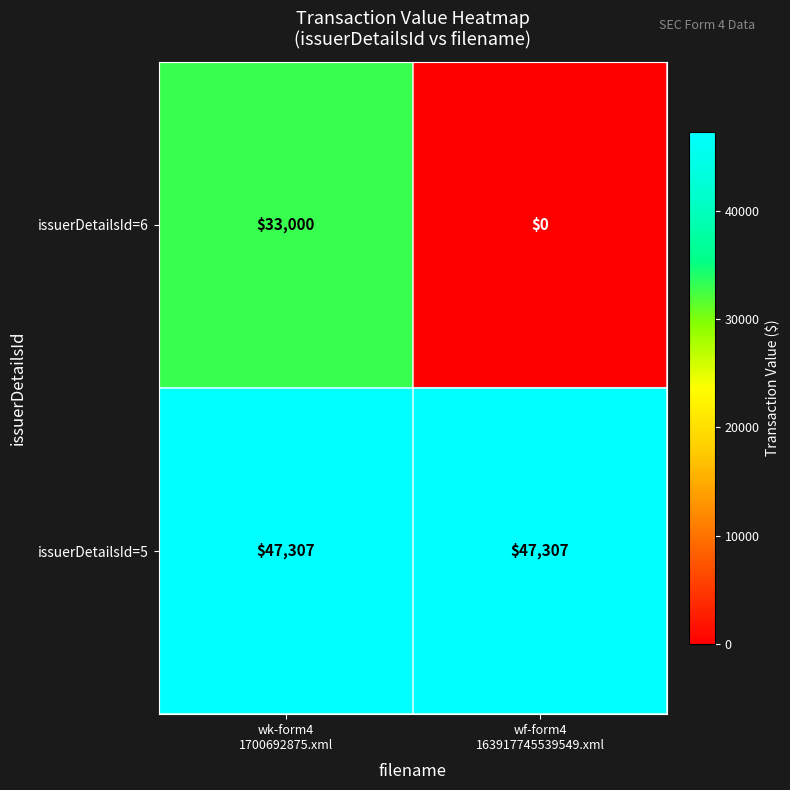

List the series in order of their overall mean, highest first.

issuerDetailsId=5, issuerDetailsId=6